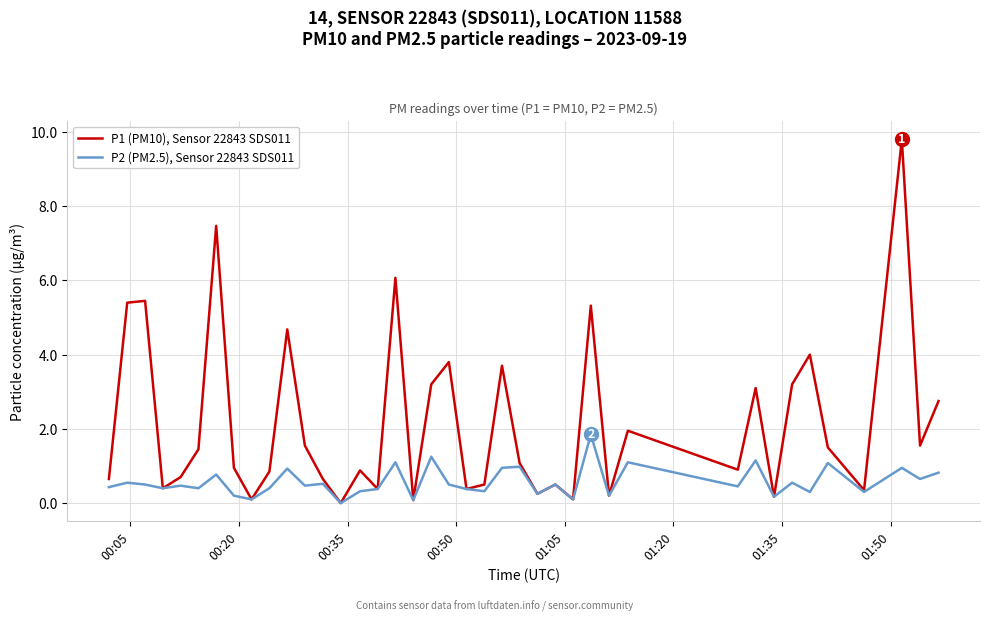

Which series has the widest spread of values?

P1 (PM10), Sensor 22843 SDS011